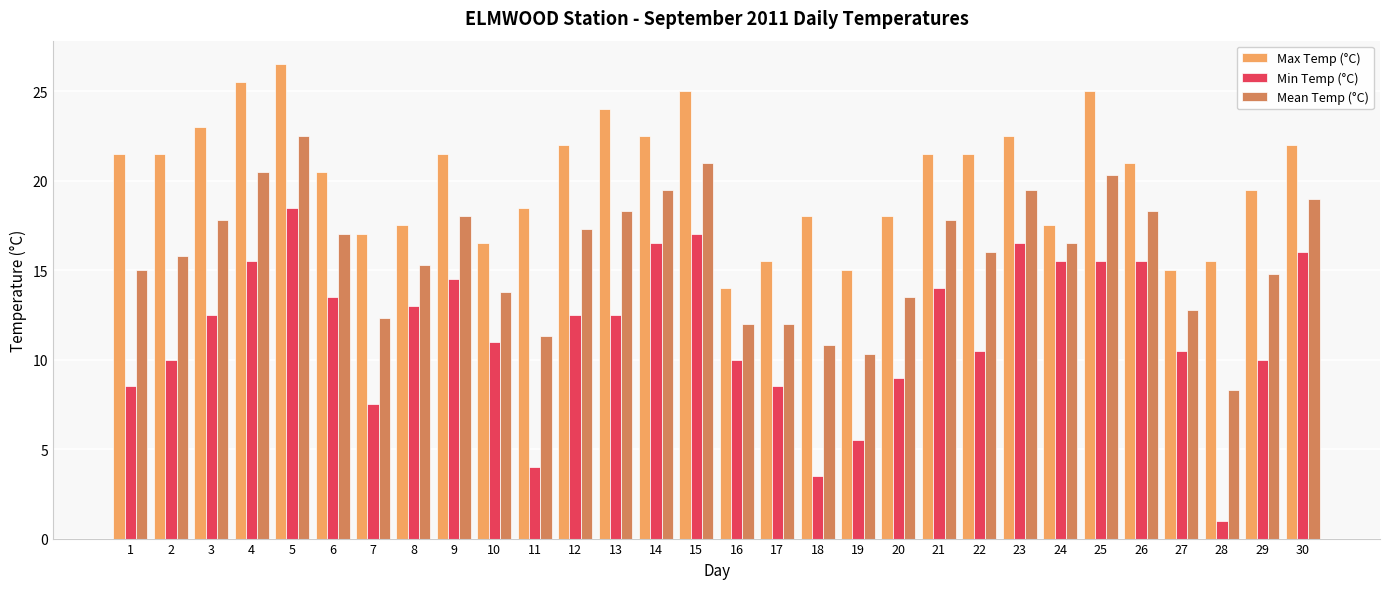

Where does the Min Temp (°C) series first go above 12?

3